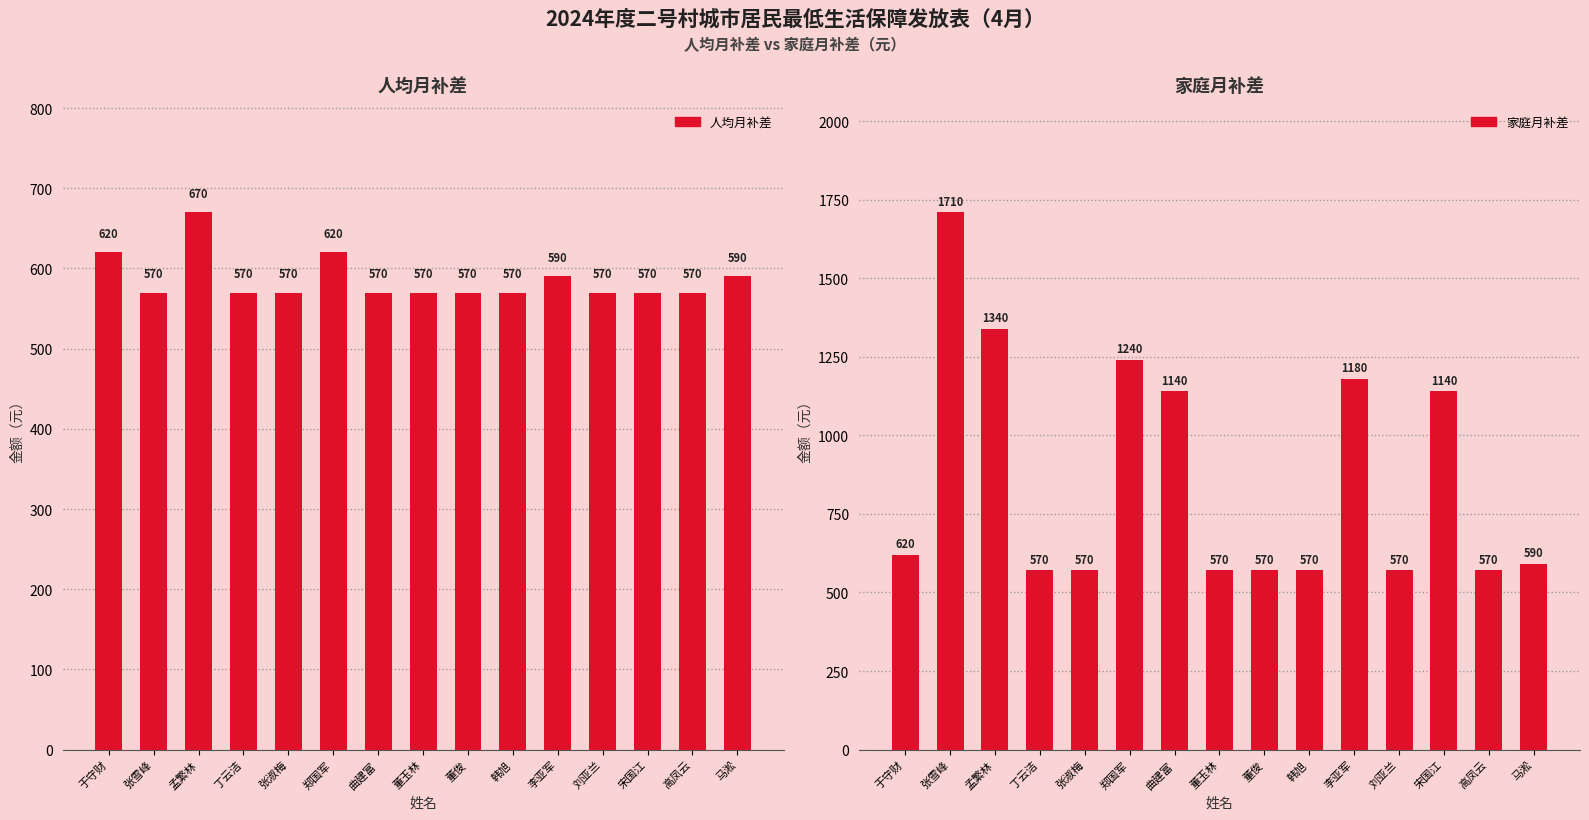

Which category has the highest value in the 人均月补差 series?

孟繁林